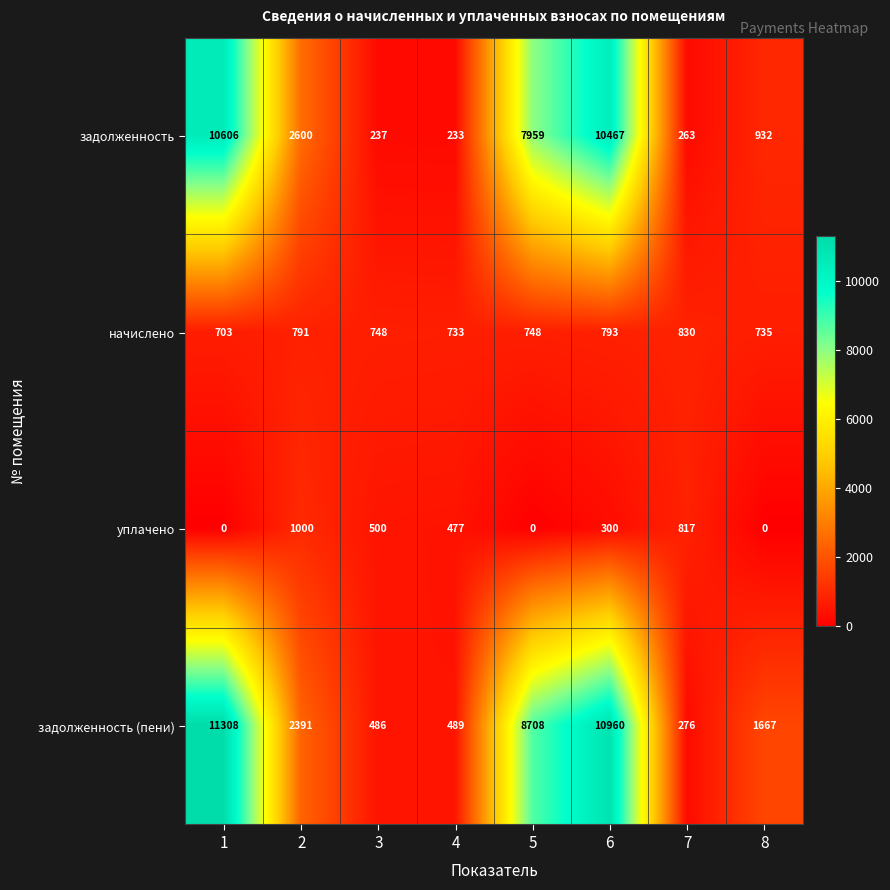

How many data points does each series have?

8